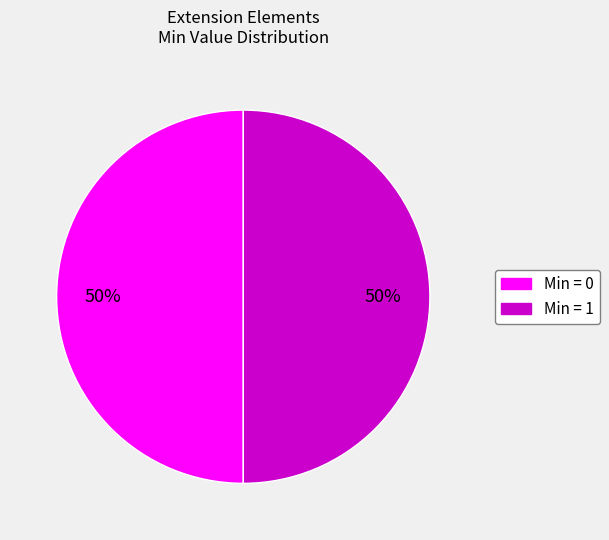

To the nearest percent, what is the average slice percentage?

50%